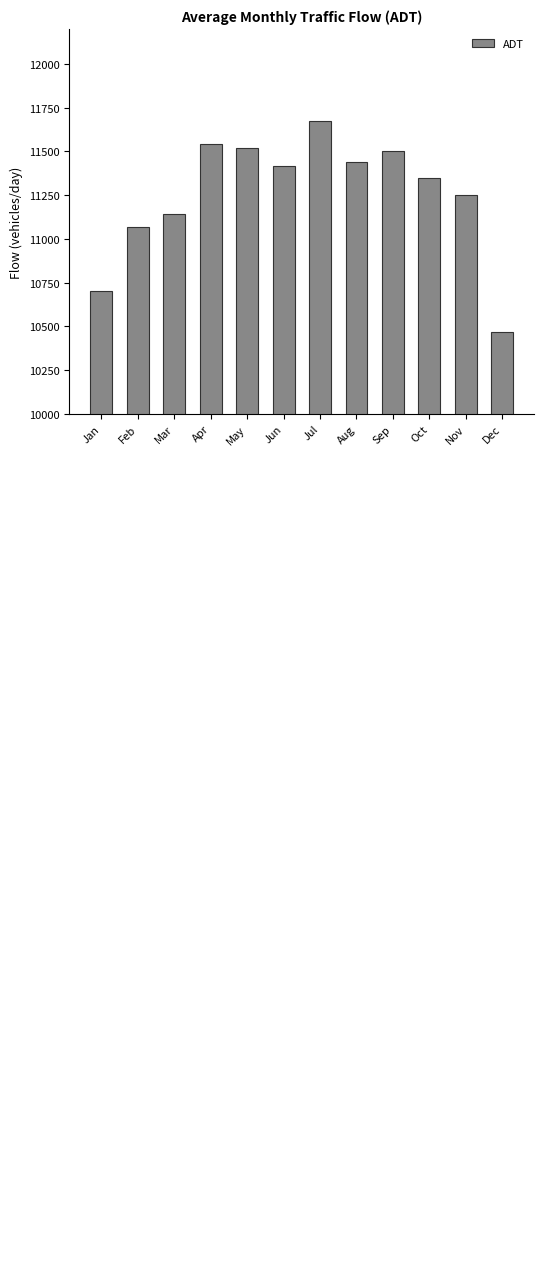

What is the sum of the values at Aug and Feb?

22504.5